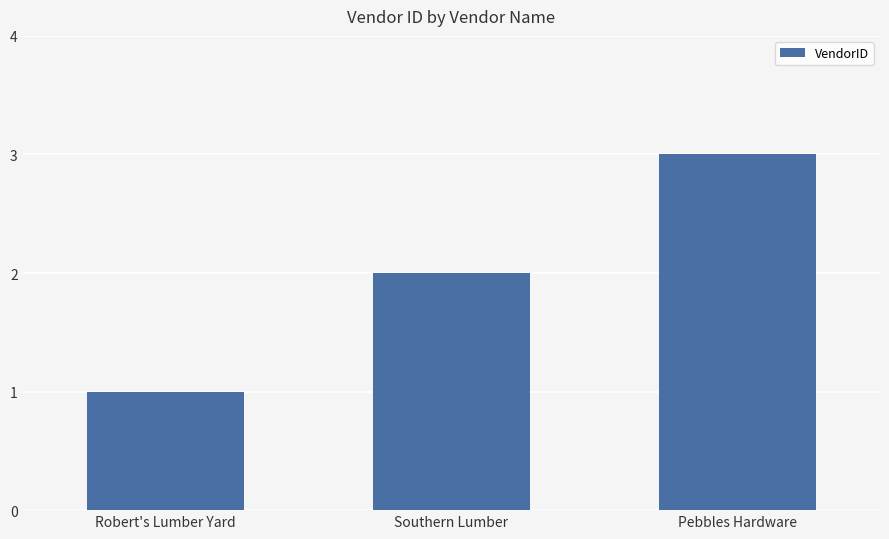

The value at Pebbles Hardware is 3. True or false?

True